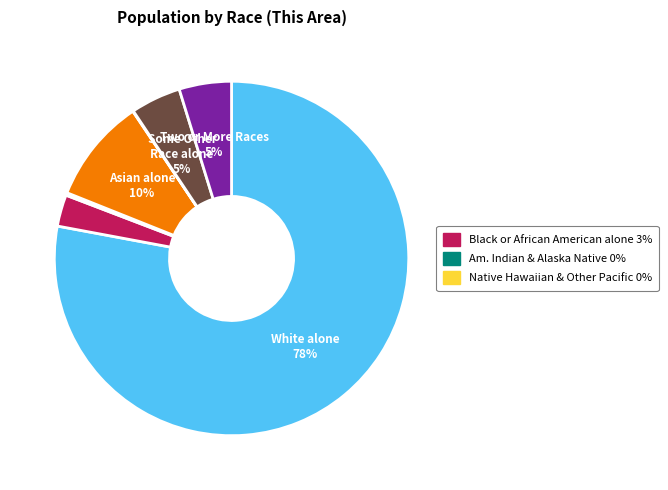

Is there any slice that represents more than half of the pie?

Yes